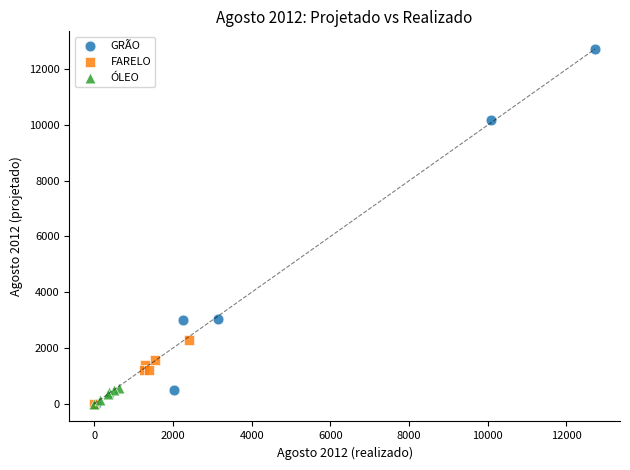

Which series has the largest Y range (max minus min)?

GRÃO